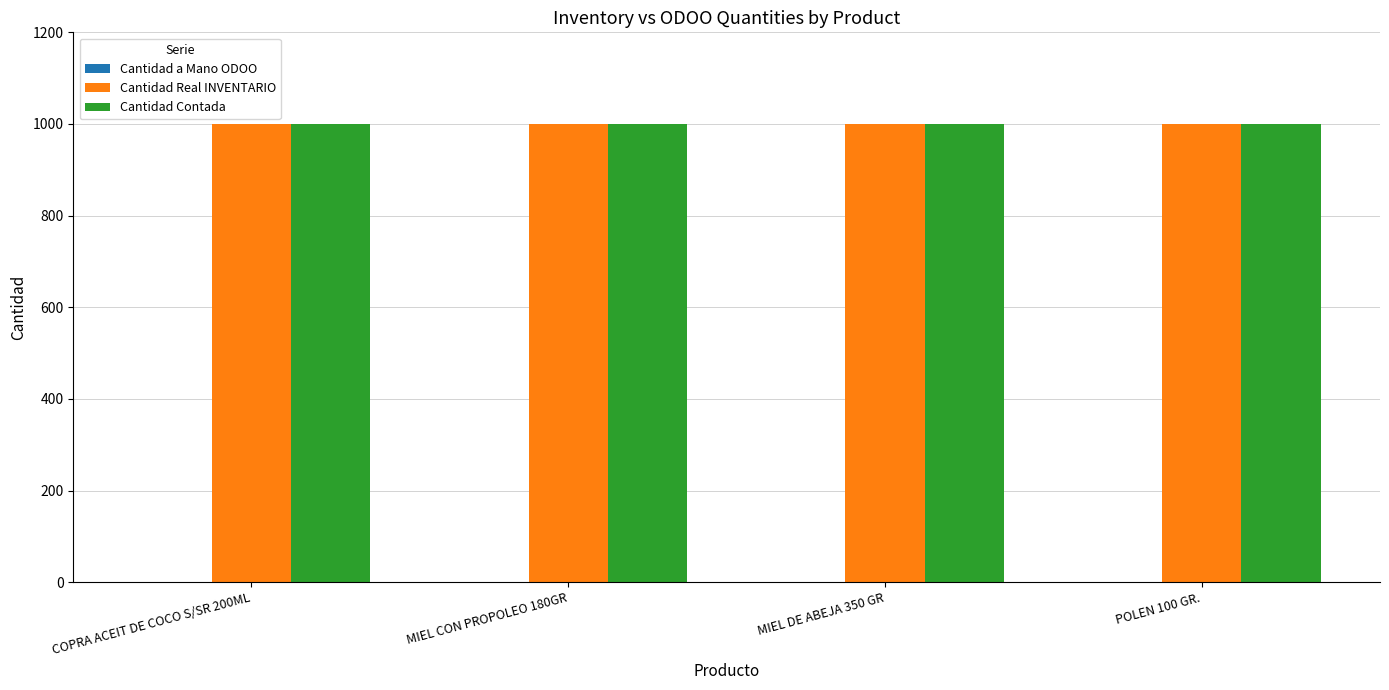

Reading left to right, transcribe all the data shown in this chart.

Cantidad a Mano ODOO: COPRA ACEIT DE COCO S/SR 200ML=0	MIEL CON PROPOLEO 180GR=0	MIEL DE ABEJA 350 GR=0	POLEN 100 GR.=0
Cantidad Real INVENTARIO: COPRA ACEIT DE COCO S/SR 200ML=1000	MIEL CON PROPOLEO 180GR=1000	MIEL DE ABEJA 350 GR=1000	POLEN 100 GR.=1000
Cantidad Contada: COPRA ACEIT DE COCO S/SR 200ML=1000	MIEL CON PROPOLEO 180GR=1000	MIEL DE ABEJA 350 GR=1000	POLEN 100 GR.=1000